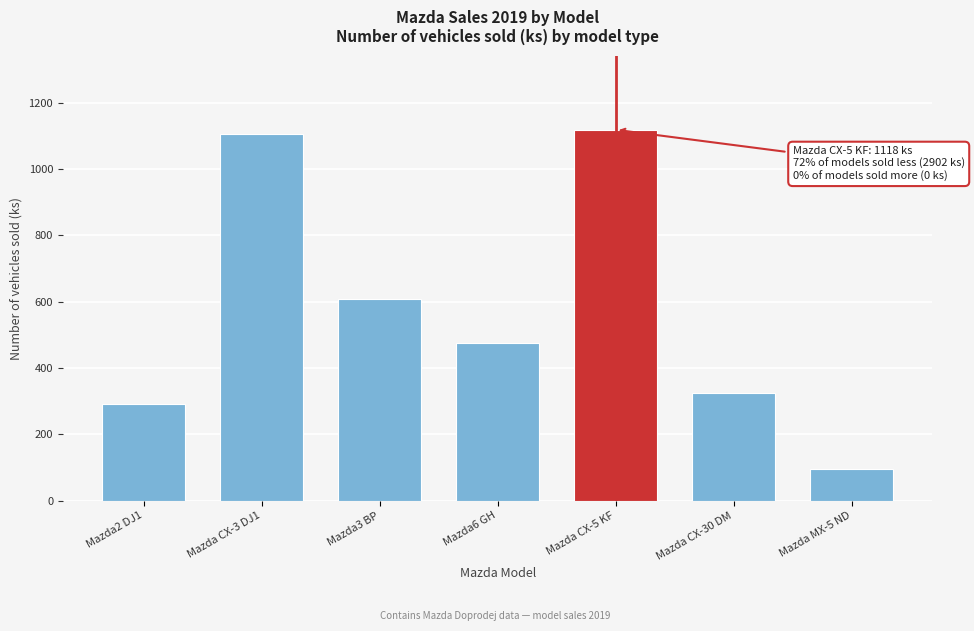

Reading left to right, what are all the values shown in this chart?

Mazda2 DJ1=291	Mazda CX-3 DJ1=1105	Mazda3 BP=609	Mazda6 GH=475	Mazda CX-5 KF=1118	Mazda CX-30 DM=325	Mazda MX-5 ND=97